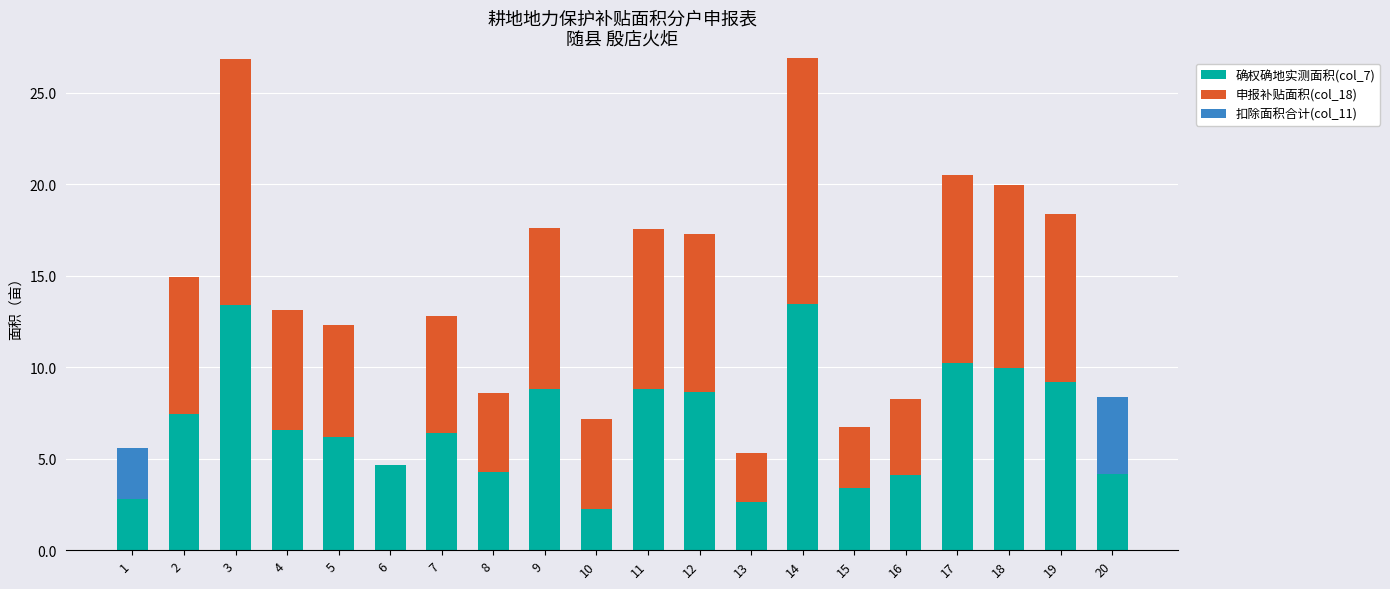

What are all the series names shown in the legend?

确权确地实测面积(col_7), 申报补贴面积(col_18), 扣除面积合计(col_11)